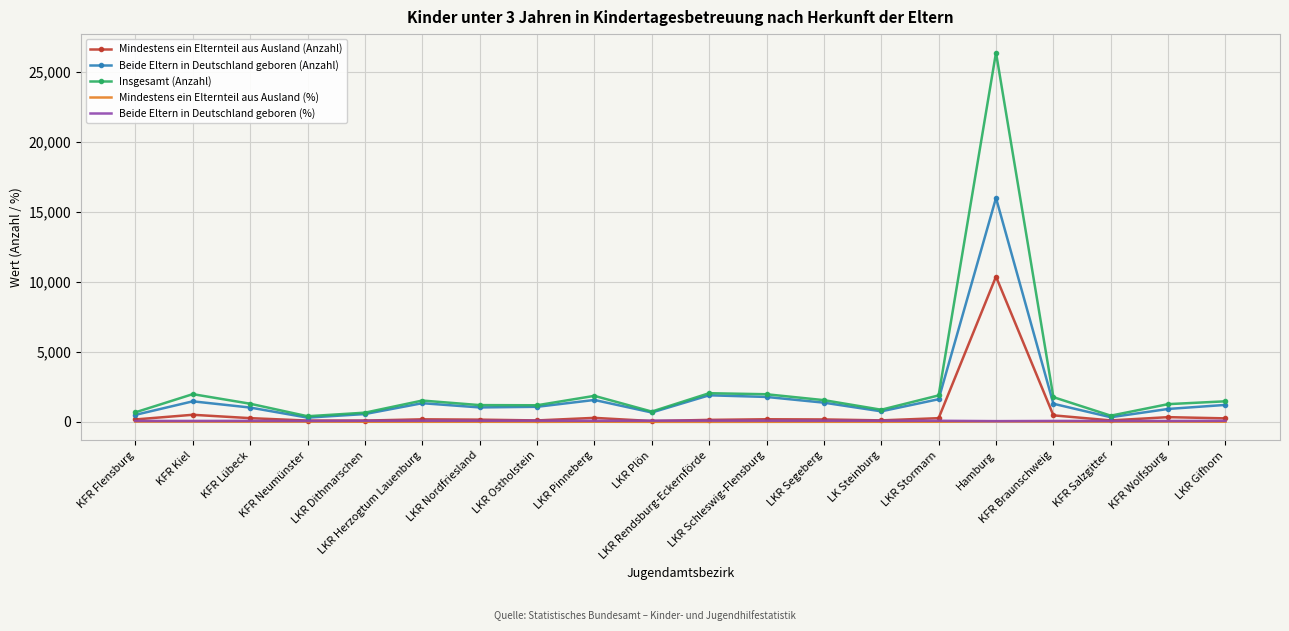

What is the difference between the Mindestens ein Elternteil aus Ausland (%) values at LKR Segeberg and KFR Flensburg?

14.6